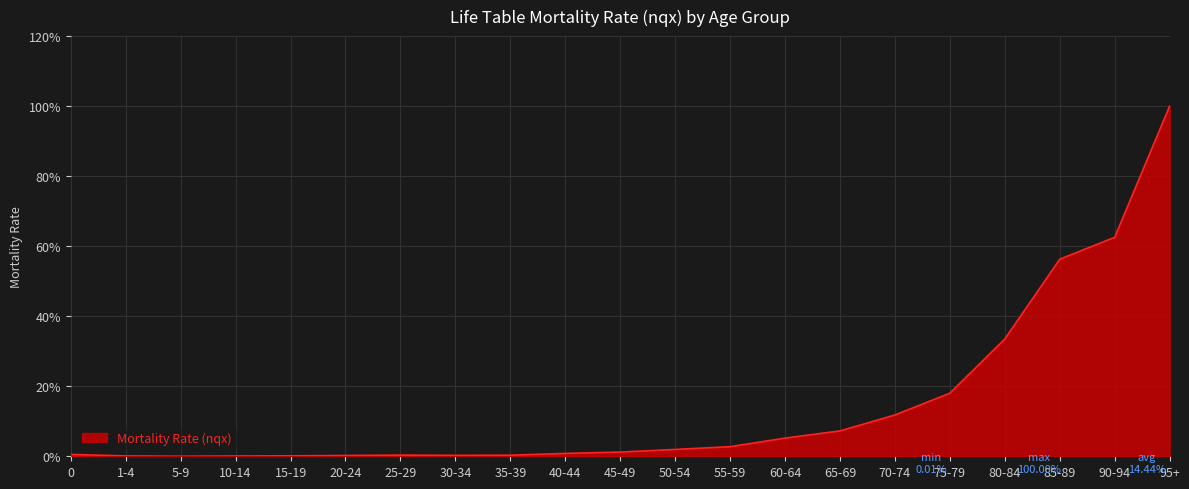

True or false: the data shows 0.0 at 10-14.

True